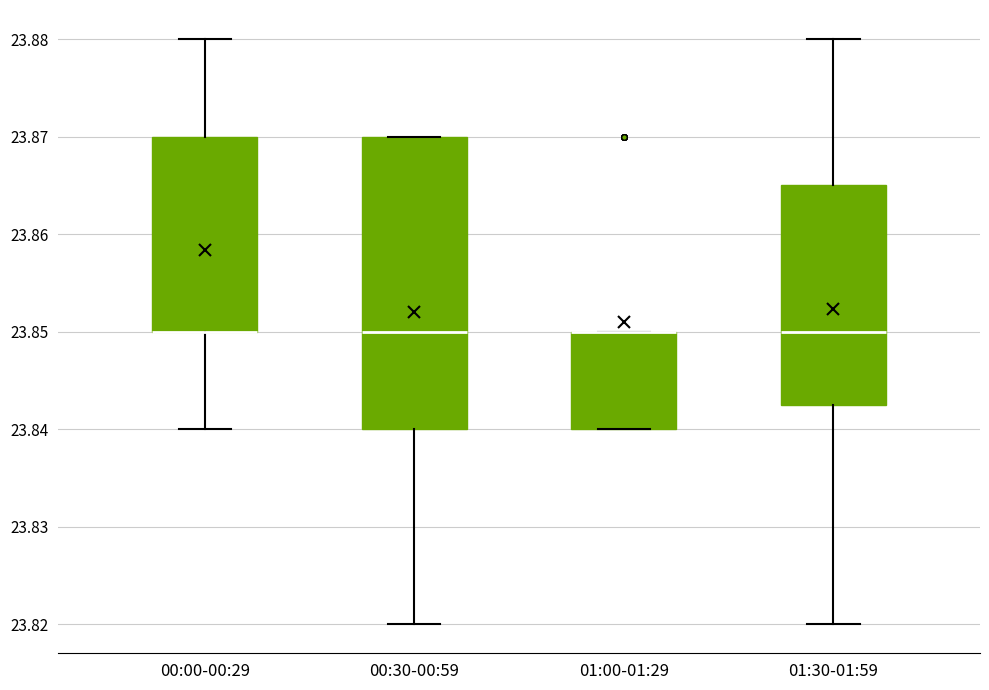

Comparing the boxes themselves (not the whiskers), which one is the tallest?

00:30-00:59